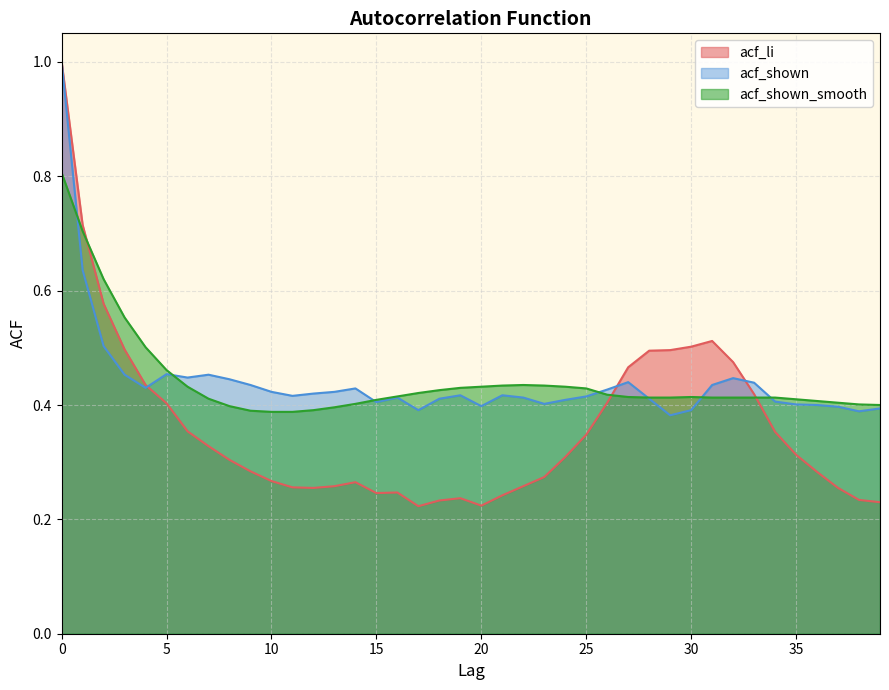

How many lines are shown in the chart?

3